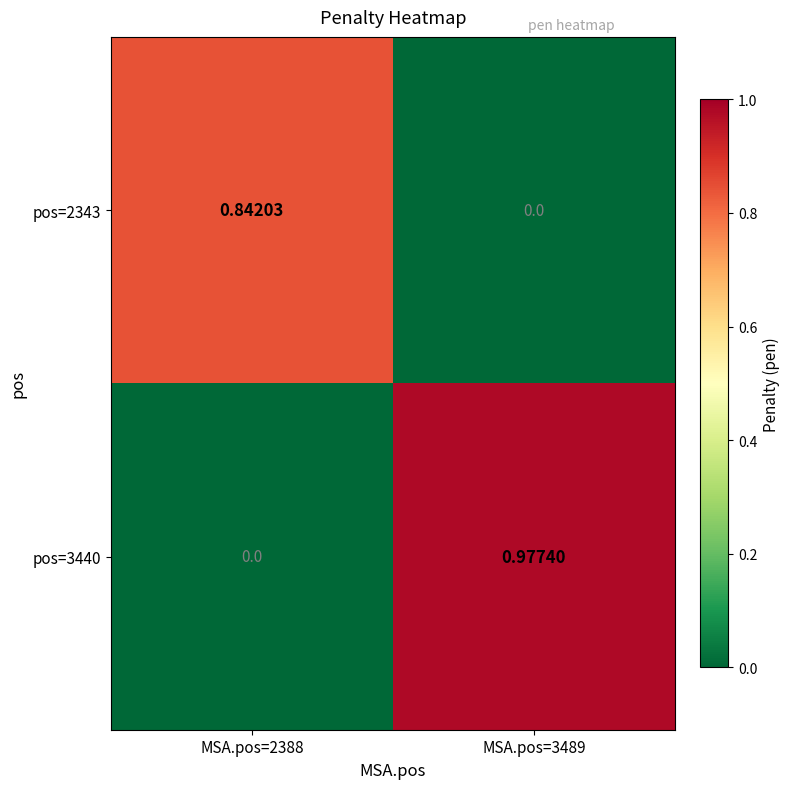

Is the value of pos=3440 at MSA.pos=3489 greater than the value of pos=2343 at MSA.pos=3489?

Yes